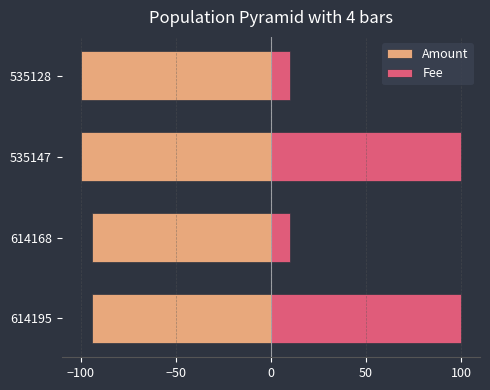

List the series in order of their peak value, lowest first.

Amount, Fee